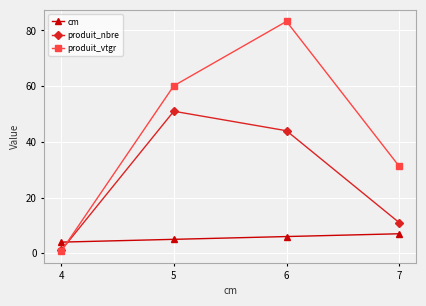

How many distinct data groups are displayed?

3